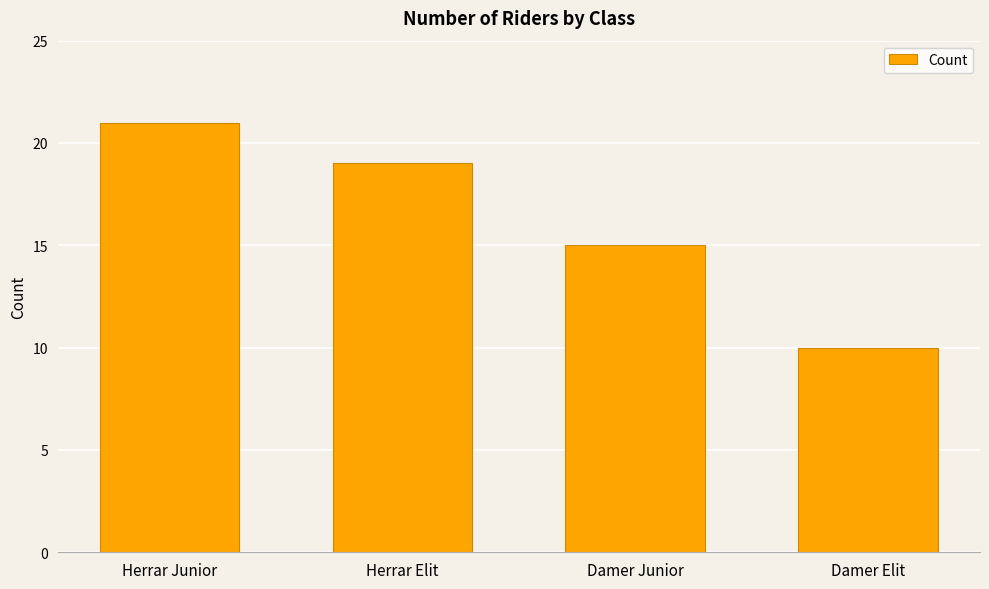

What is the greatest value displayed?

21